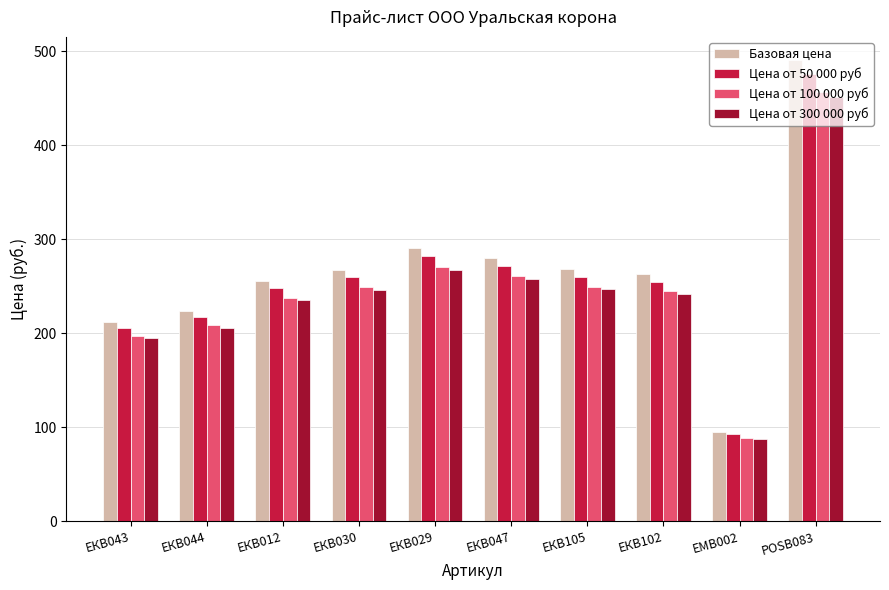

How many data points in Цена от 300 000 руб are above 246?

5